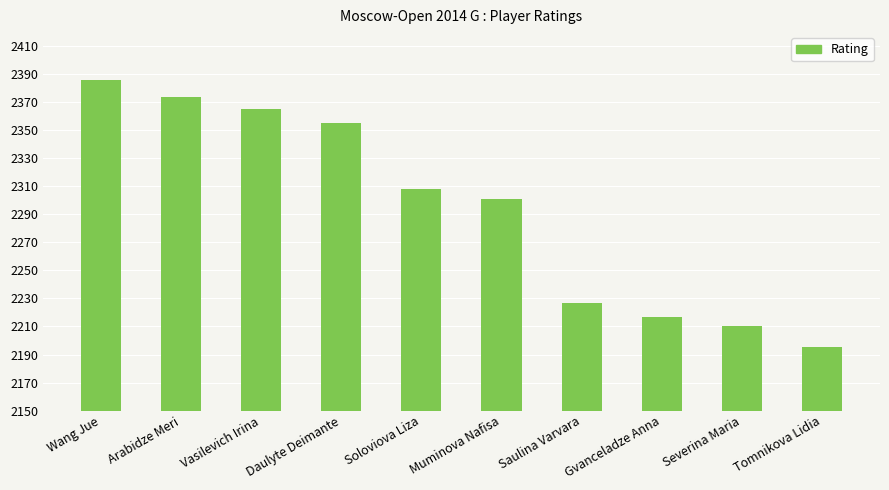

Does the chart contain any negative values?

No